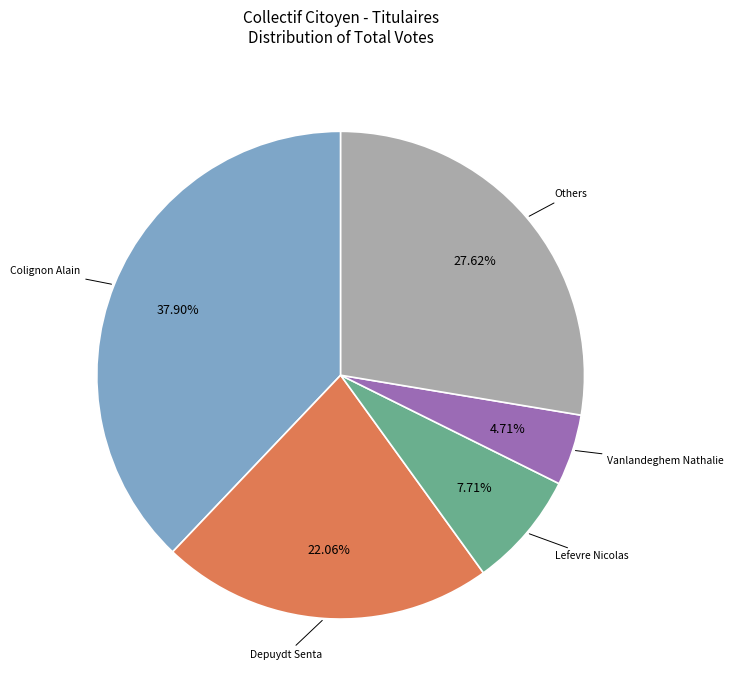

Does any single category account for the majority?

No